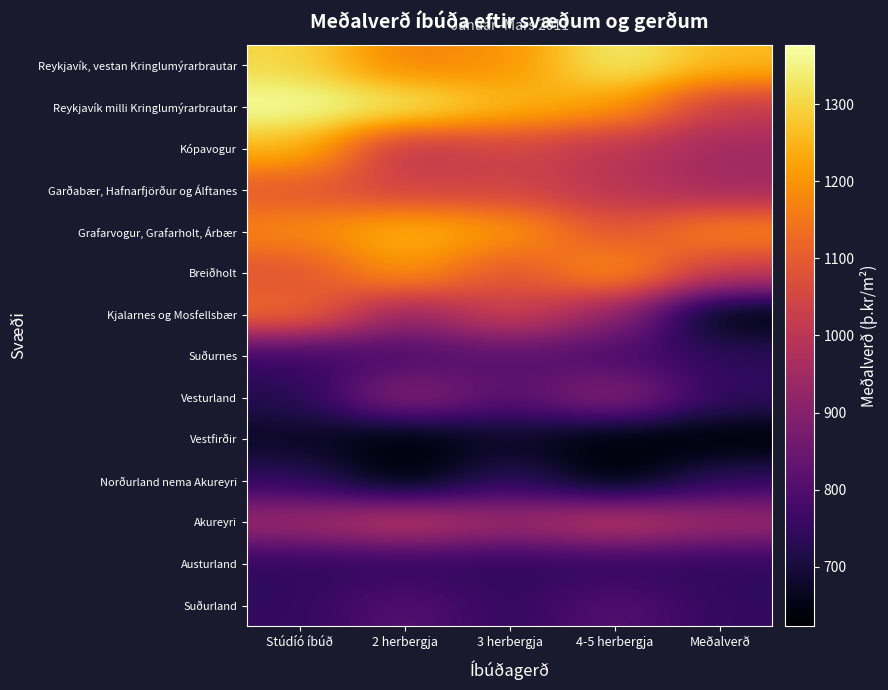

Rank the series by their maximum value, from highest to lowest.

Reykjavík milli Kringlumýrarbrautar, Reykjavík, vestan Kringlumýrarbrautar, Kópavogur, Grafarvogur, Grafarholt, Árbær, Breiðholt, Kjalarnes og Mosfellsbær, Garðabær, Hafnarfjörður og Álftanes, Akureyri, Vesturland, Suðurnes, Suðurland, Norðurland nema Akureyri, Austurland, Vestfirðir